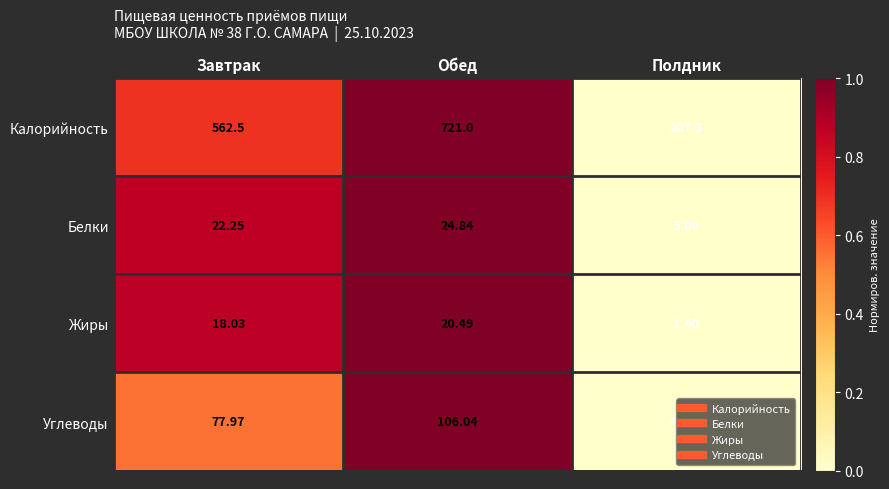

Which series has the largest total across all categories?

Калорийность